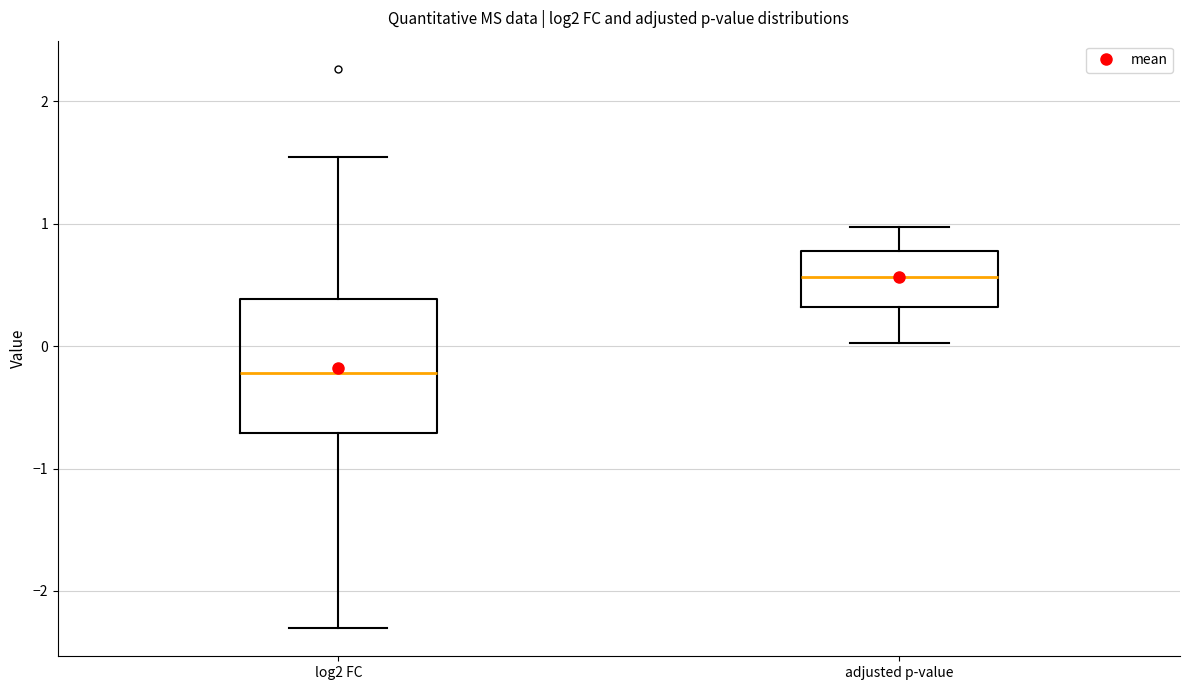

Which box's median line is the highest?

adjusted p-value